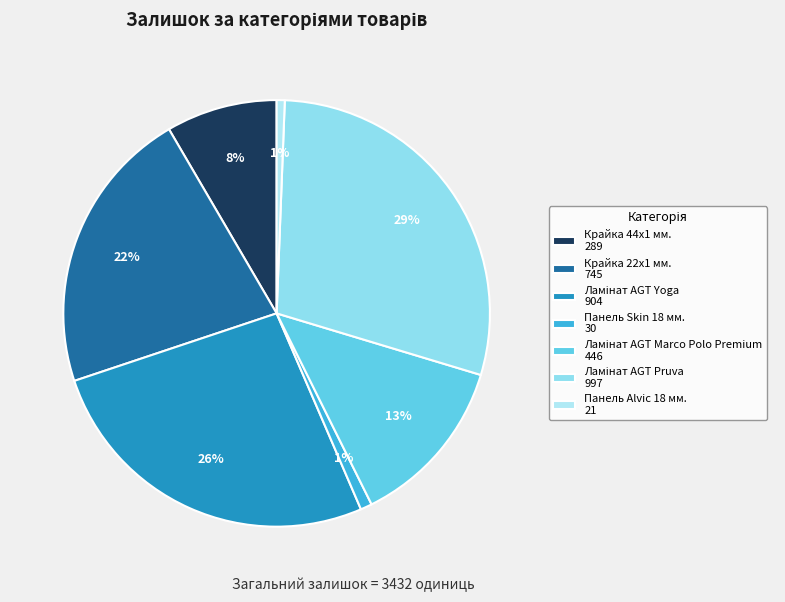

How many slices are in this pie chart?

7